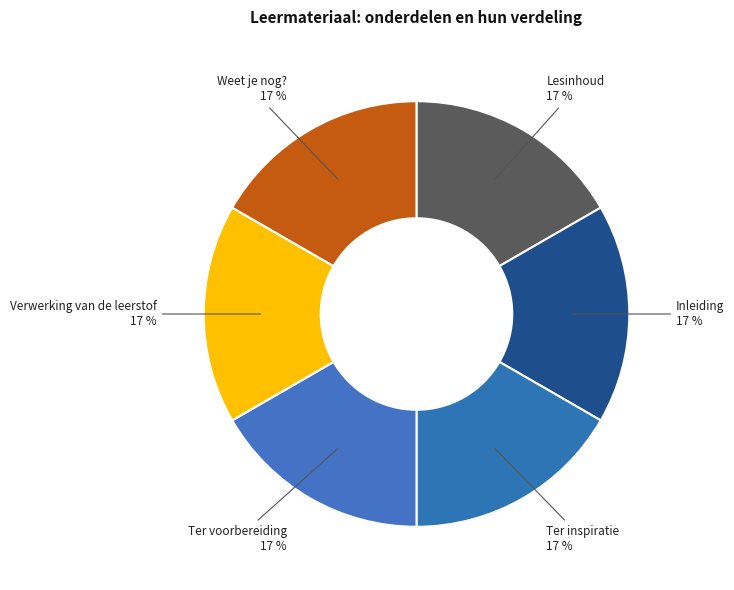

What is the ratio of the value at Ter voorbereiding to the value at Weet je nog??

1.0